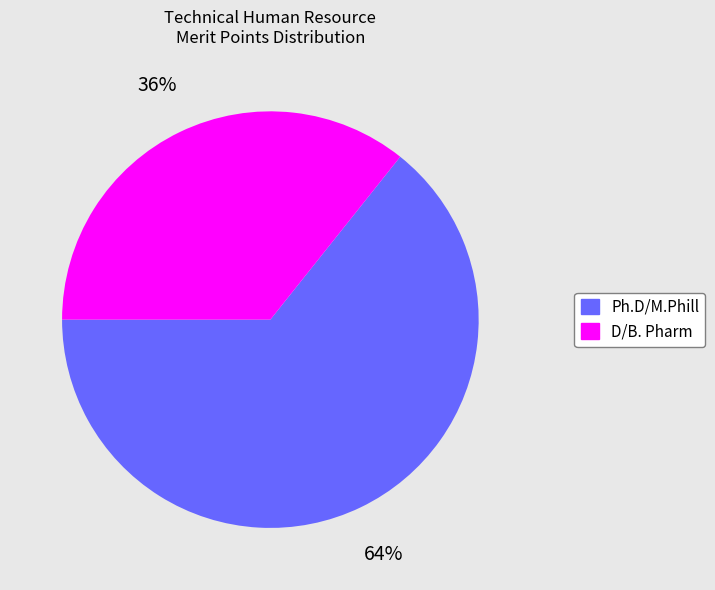

How many slices are in this pie chart?

2